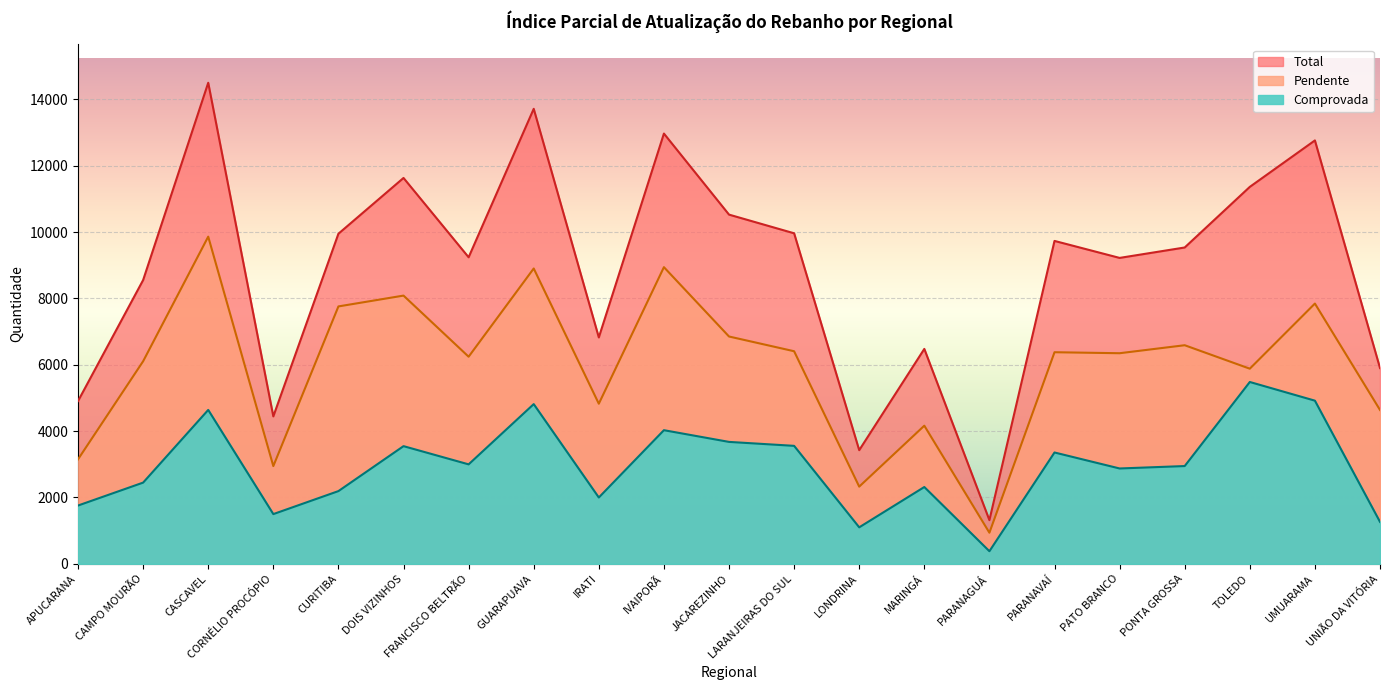

True or false: Pendente and Total cross at least once.

False